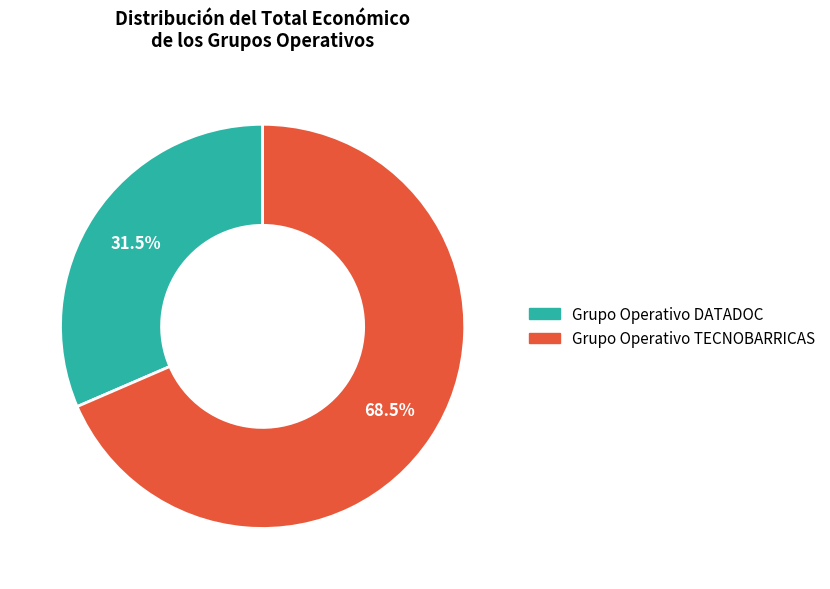

Which has a higher value, Grupo Operativo DATADOC or Grupo Operativo TECNOBARRICAS?

Grupo Operativo TECNOBARRICAS